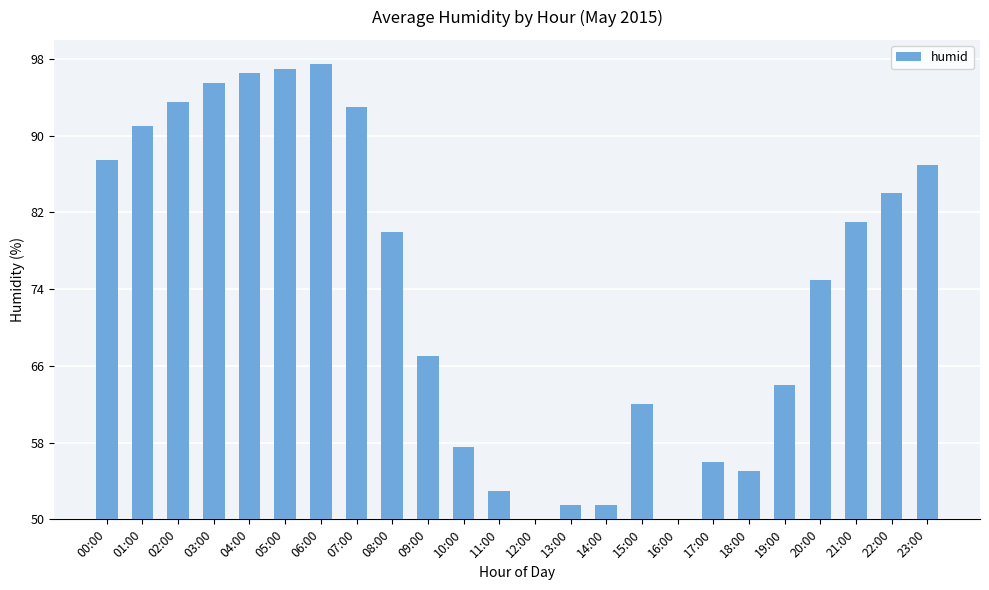

Reading right to left, what are all the values shown in this chart?

23:00=87.0	22:00=84.0	21:00=81.0	20:00=75.0	19:00=64.0	18:00=55.0	17:00=56.0	16:00=49.0	15:00=62.0	14:00=51.5	13:00=51.5	12:00=46.5	11:00=53.0	10:00=57.5	09:00=67.0	08:00=80.0	07:00=93.0	06:00=97.5	05:00=97.0	04:00=96.5	03:00=95.5	02:00=93.5	01:00=91.0	00:00=87.5